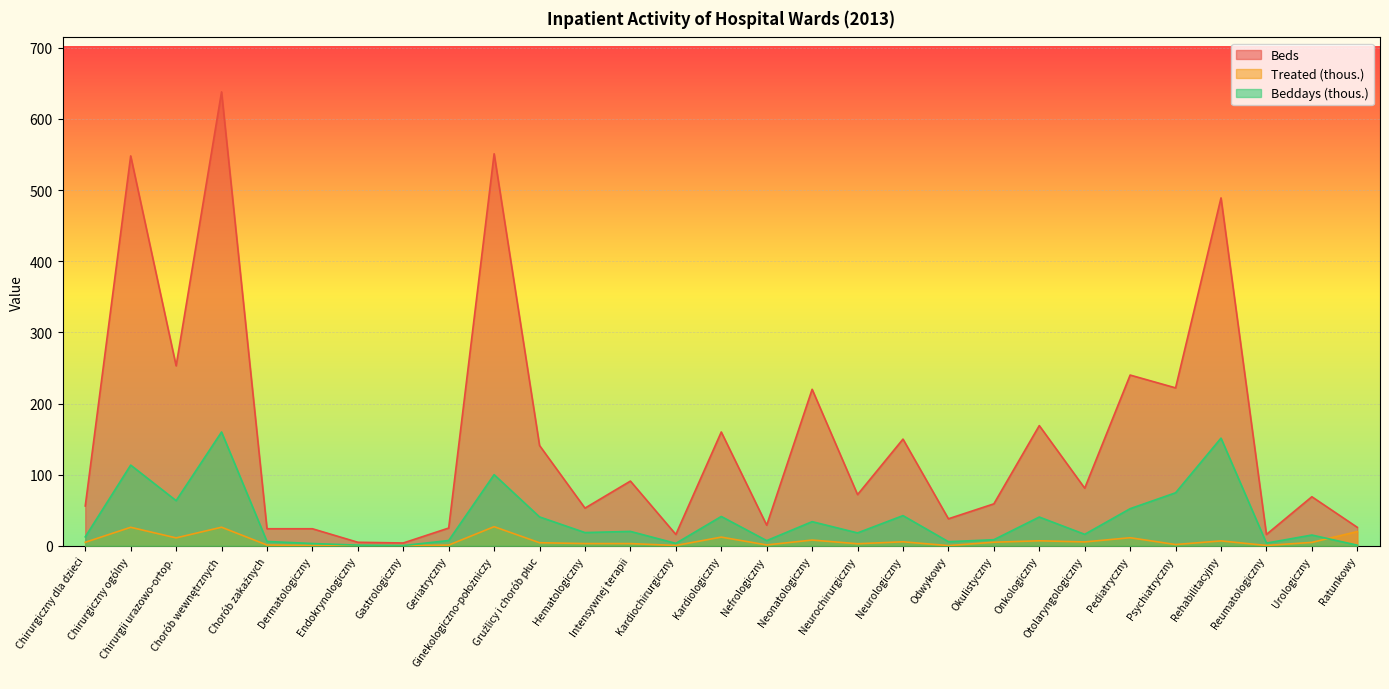

True or false: Beds and Treated (thous.) cross at least once.

False